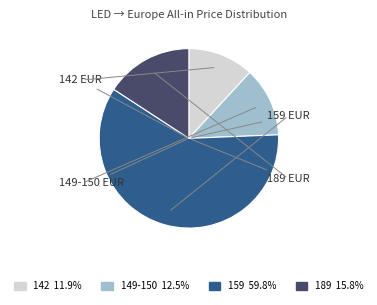

Is there a majority slice in this chart?

Yes